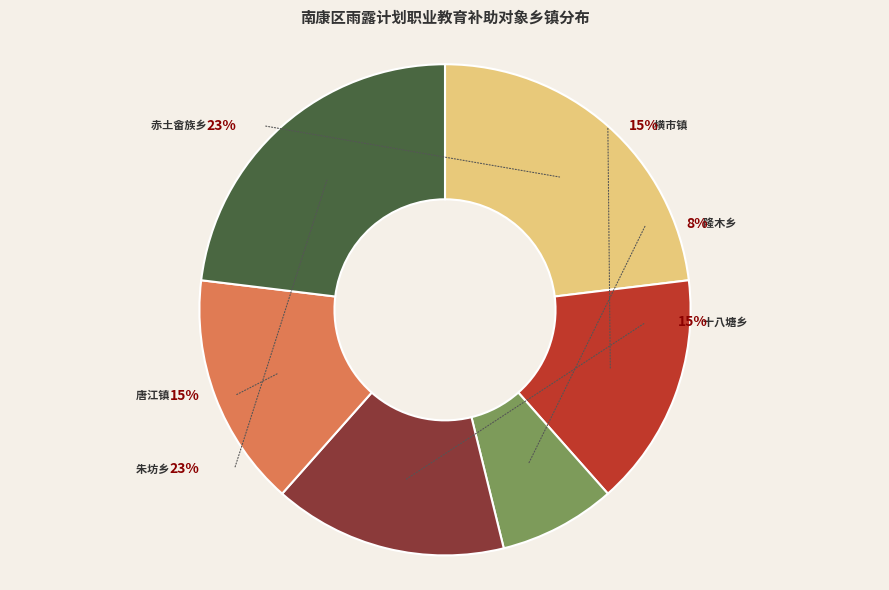

What percentage is the 唐江镇 slice, to the nearest percent?

15%